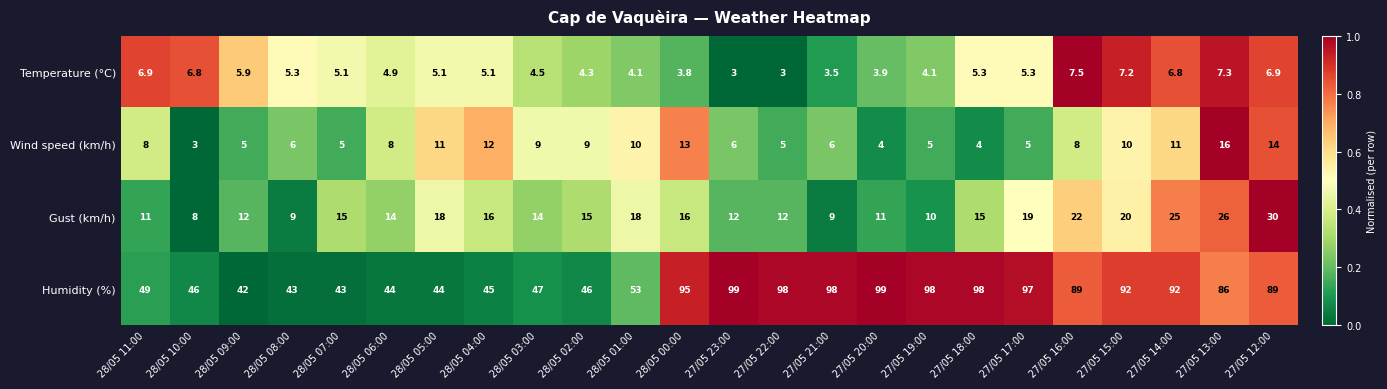

What is the lowest value of the Temperature (°C) series?

3.0